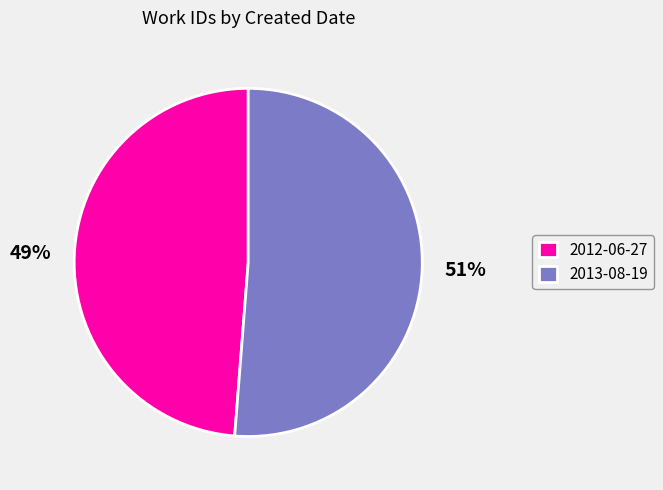

What is the largest slice in the pie chart?

2013-08-19